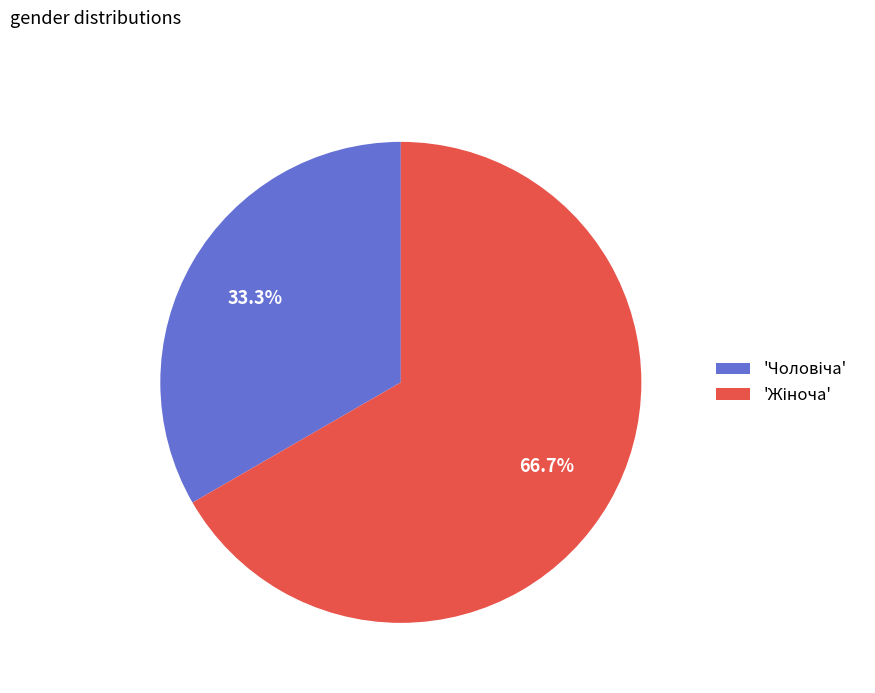

Is there a majority slice in this chart?

Yes